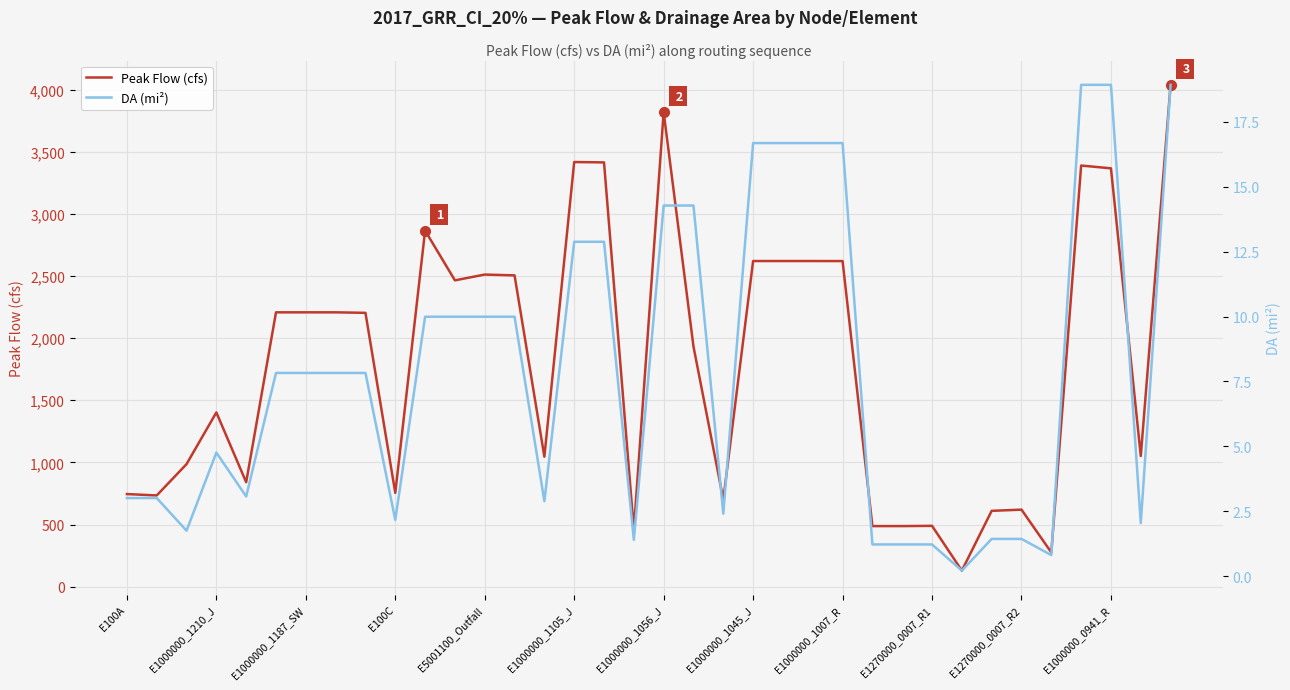

True or false: Peak Flow (cfs) has more than 0 points higher than both neighbors.

True